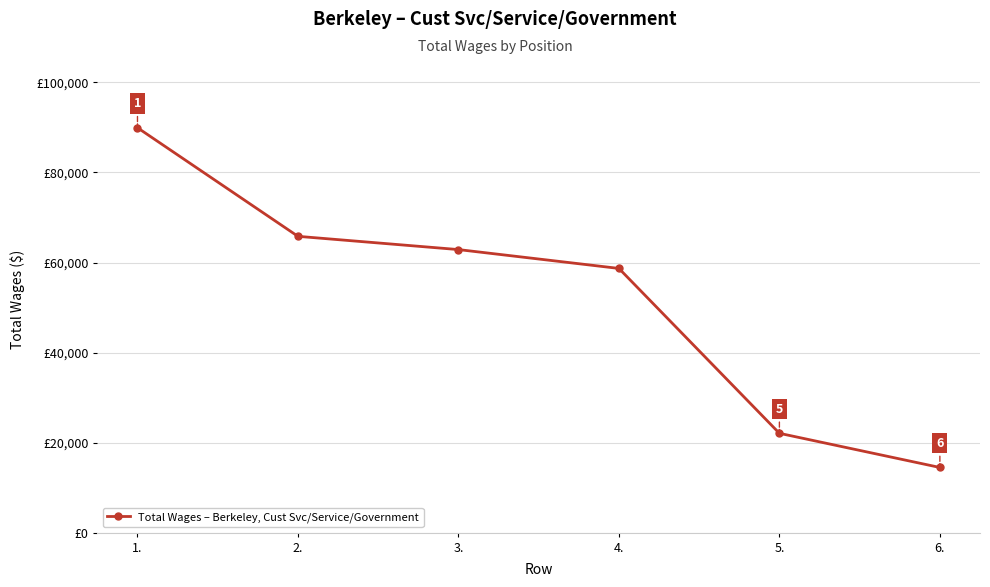

Is this an area chart (filled region under the line)?

No